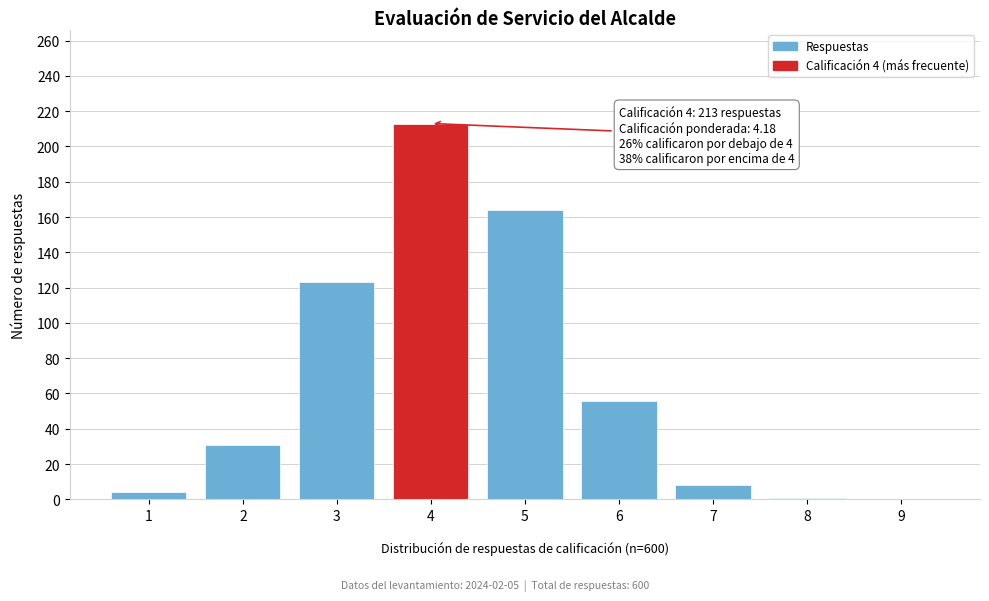

The value at 4 is 115. True or false?

False